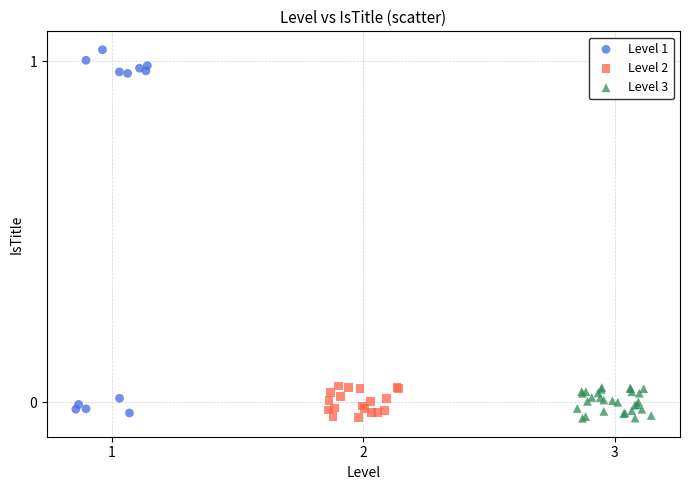

What are all the series names shown in the legend?

Level 1, Level 2, Level 3